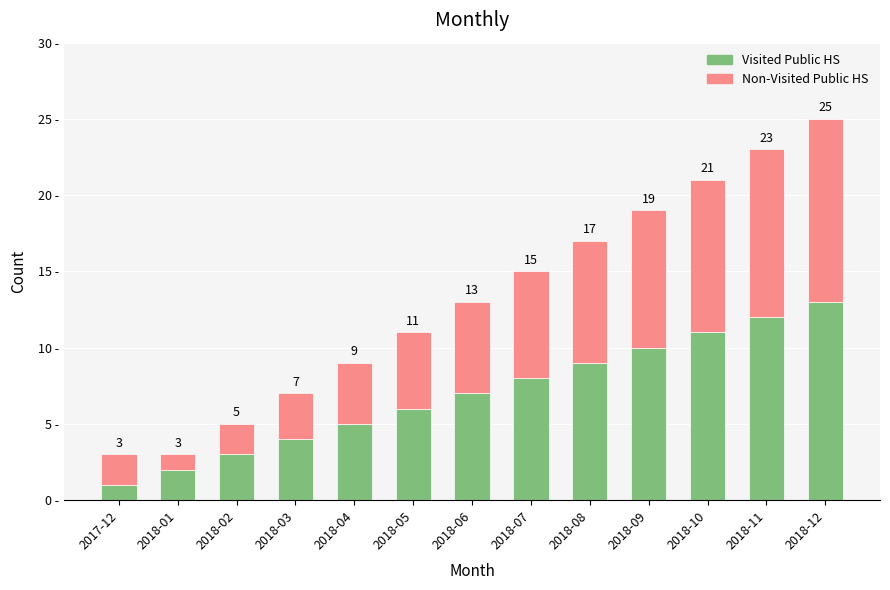

Are the bars horizontal?

No